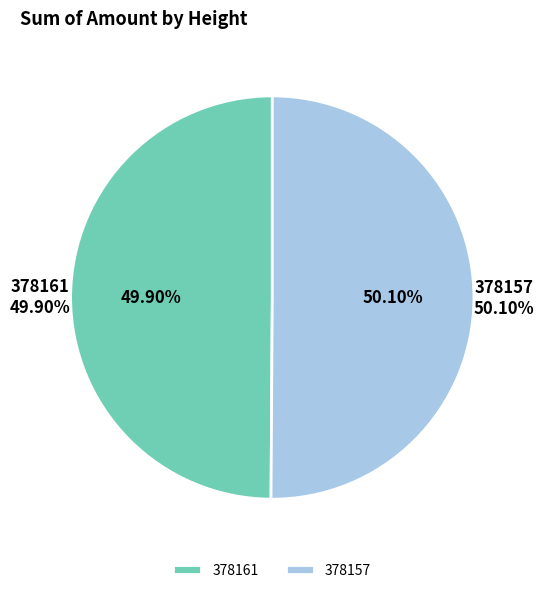

How many segments does this pie chart have?

2